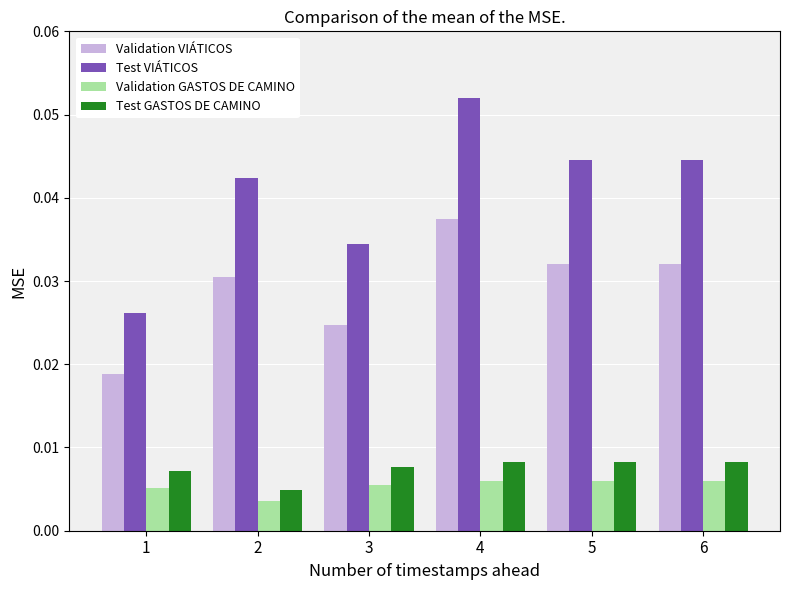

Which series has the largest range (max minus min)?

Test VIÁTICOS